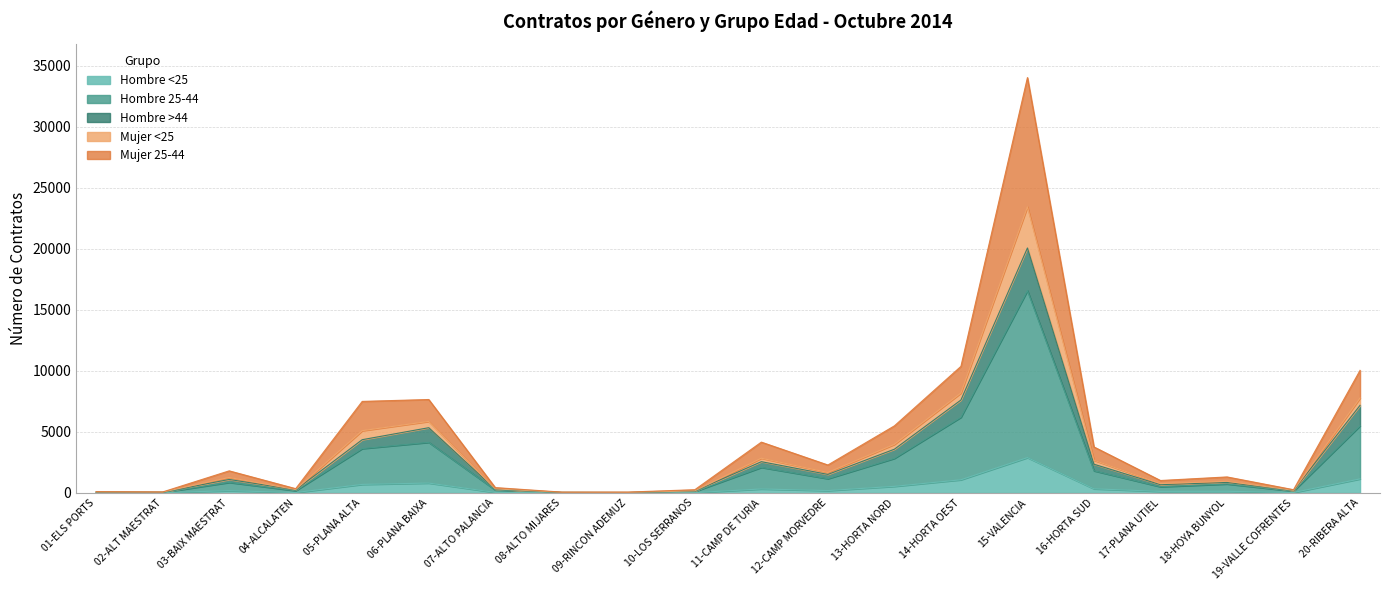

What is the spread (max minus min) of values at 02-ALT MAESTRAT?

63